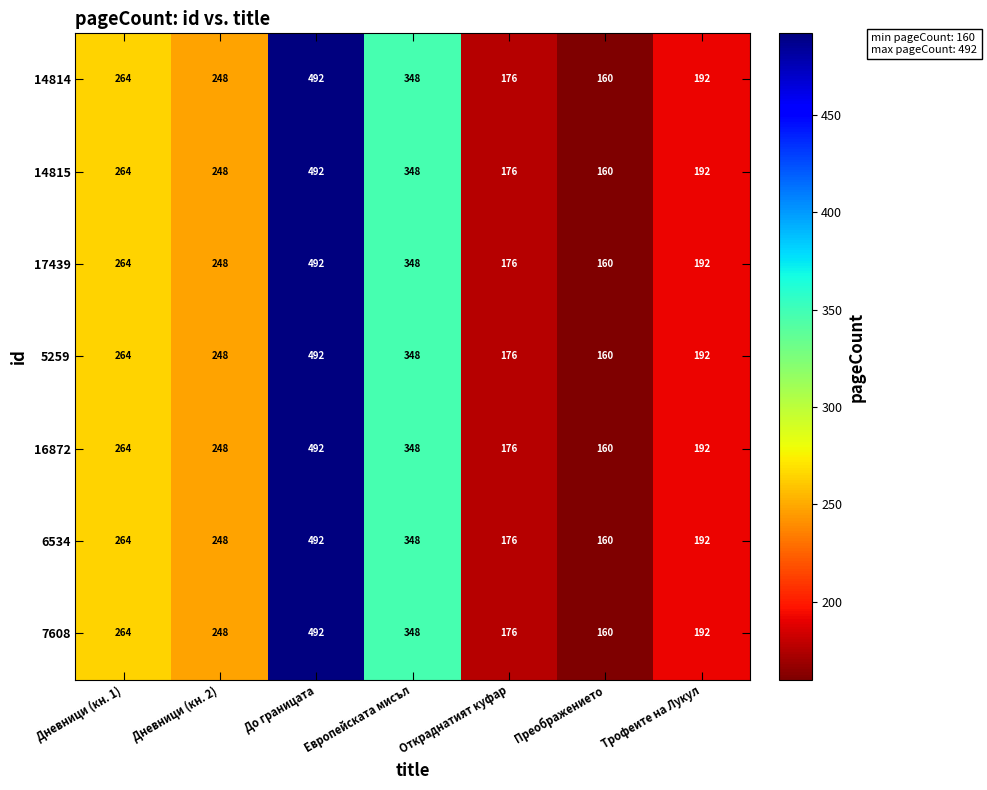

Rank the categories by 14814 value from highest to lowest.

До границата, Европейската мисъл, Дневници (кн. 1), Дневници (кн. 2), Трофеите на Лукул, Откраднатият куфар, Преображението